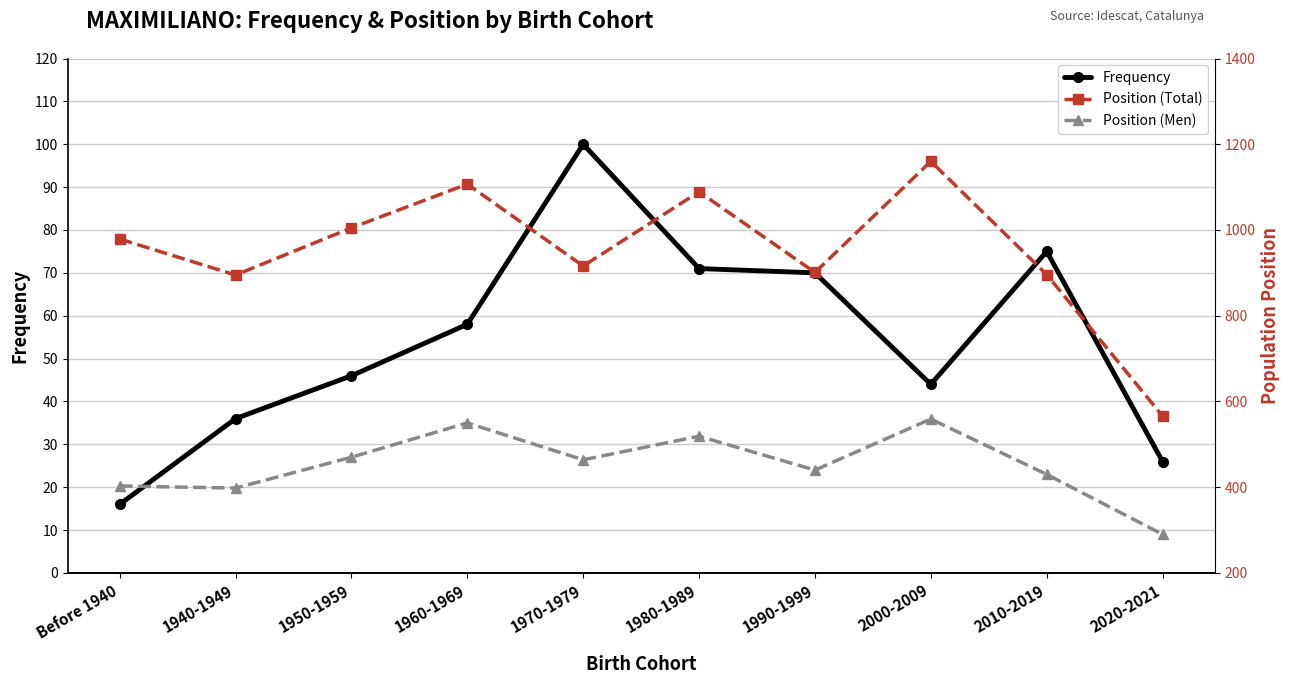

What is the value of the Position (Men) point at the 5th from the left?

464